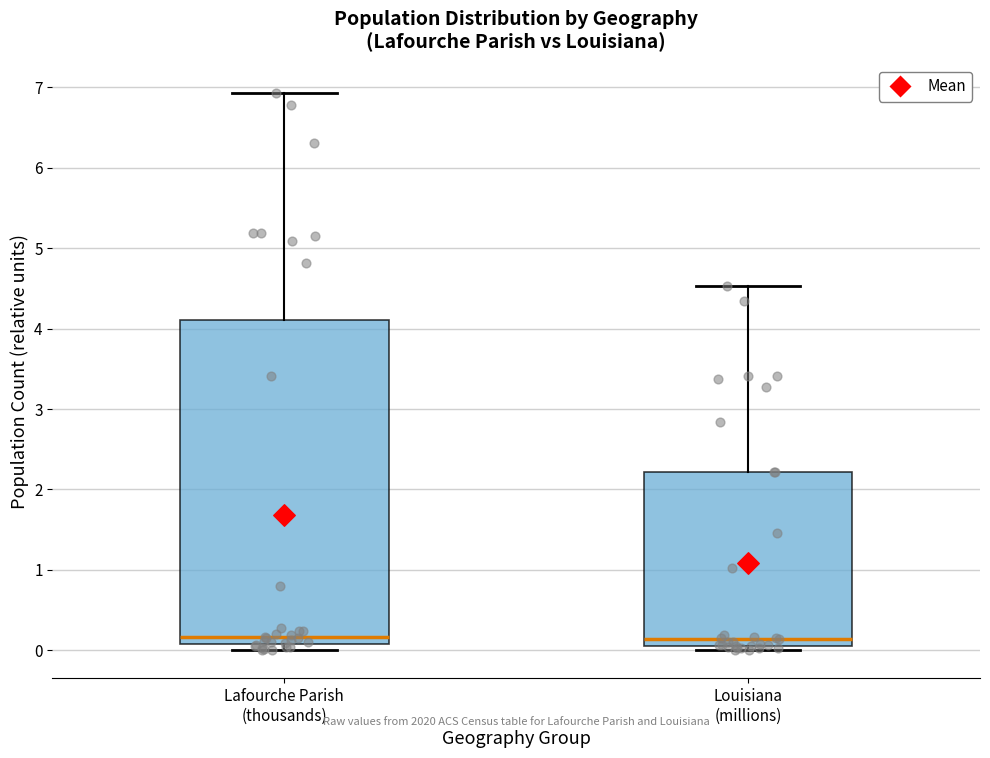

Which box is the tallest, from its lower edge to its upper edge?

Lafourche Parish (thousands)